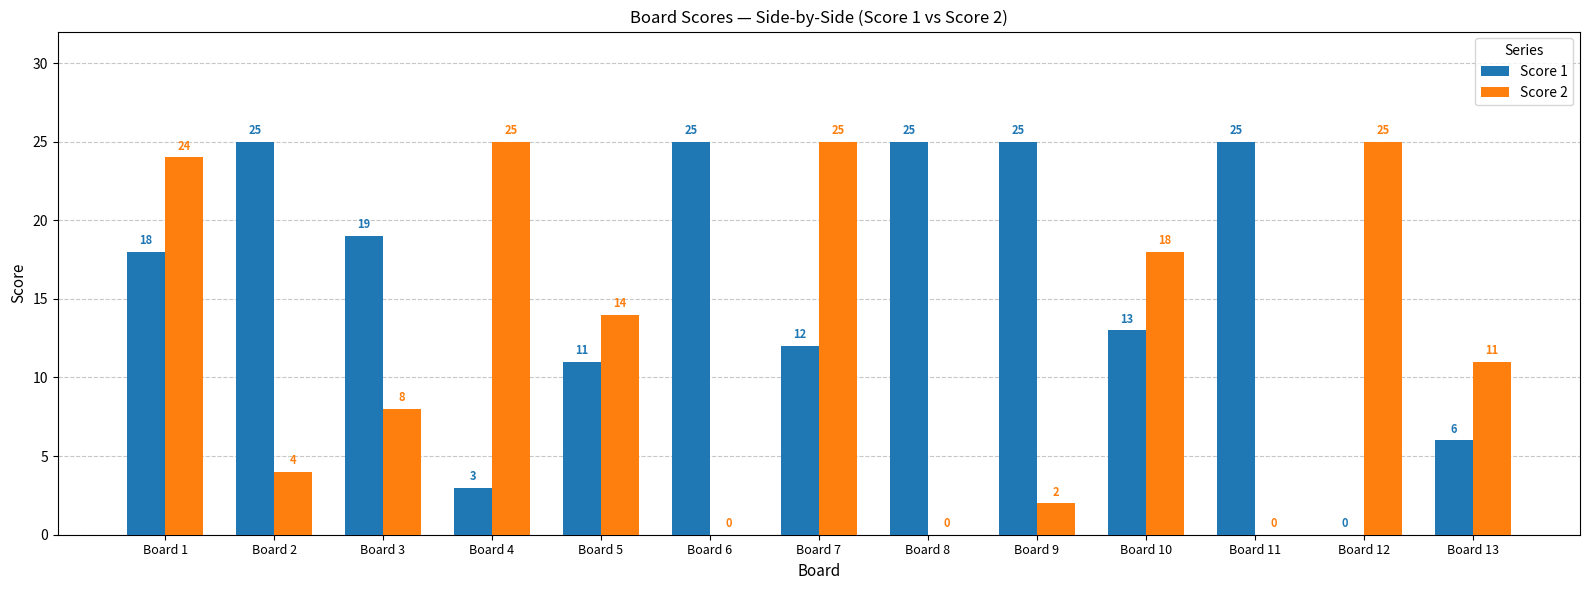

Between Board 3 and Board 8, which series saw the biggest shift?

Score 2